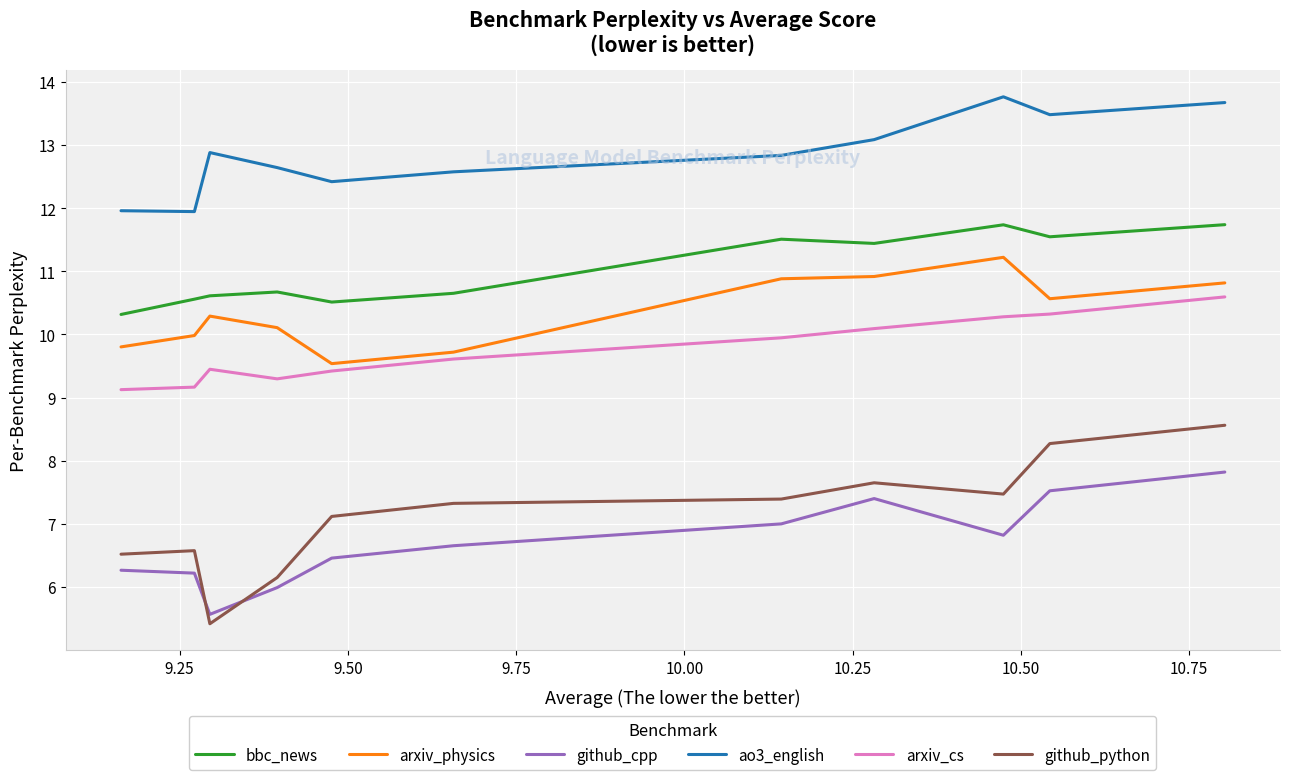

Which series has the largest total across all categories?

ao3_english